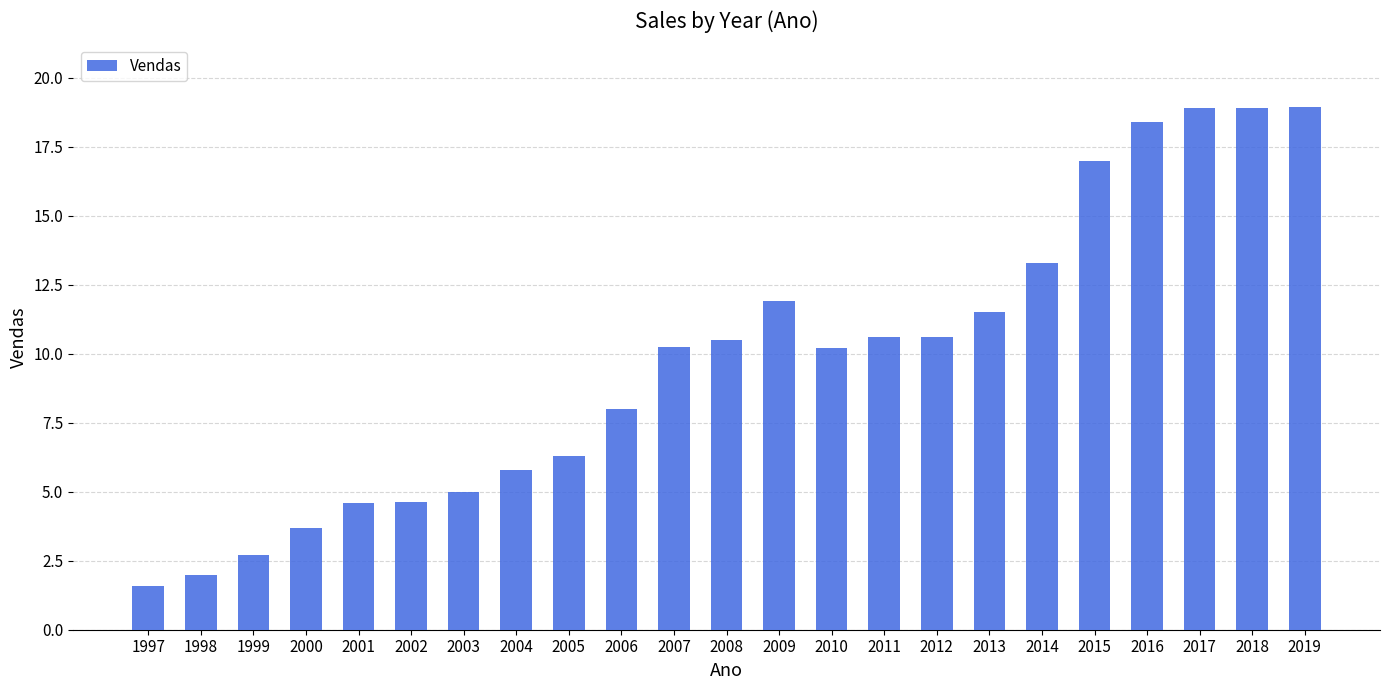

True or false: the data shows 11.5 at 2013.

True